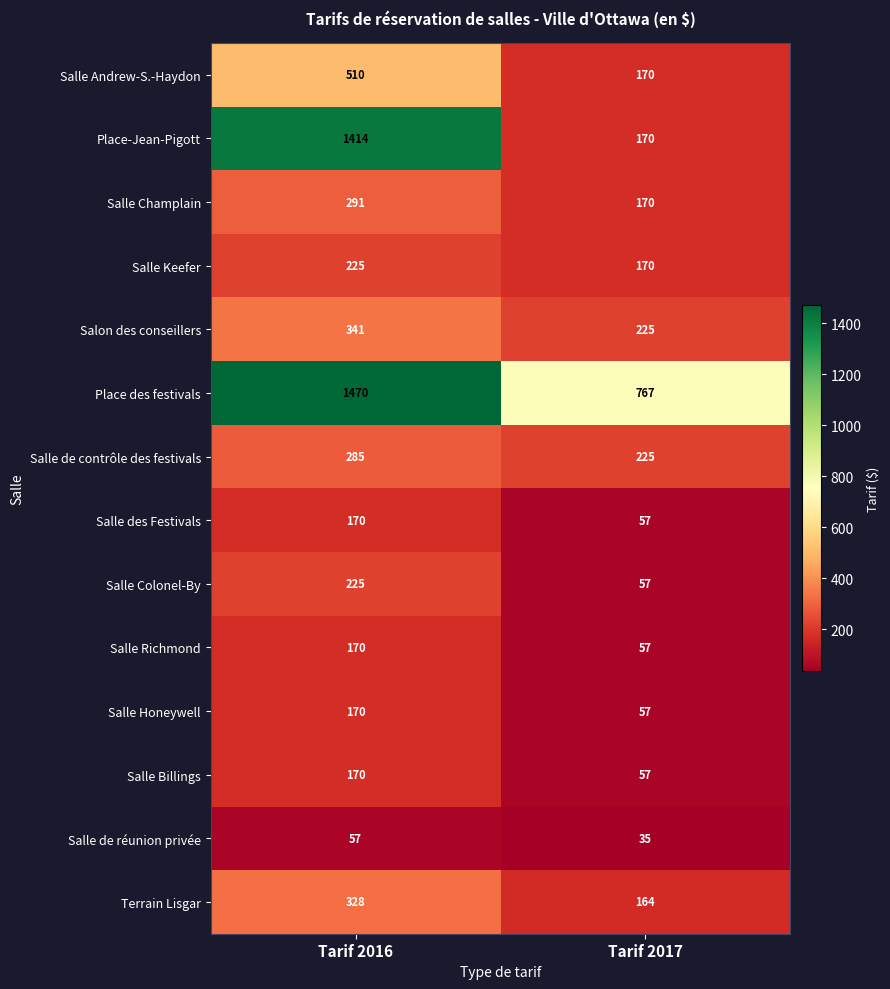

Reading left to right, transcribe all the data shown in this chart.

Salle Andrew-S.-Haydon: 510	170
Place-Jean-Pigott: 1414	170
Salle Champlain: 291	170
Salle Keefer: 225	170
Salon des conseillers: 341	225
Place des festivals: 1470	767
Salle de contrôle des festivals: 285	225
Salle des Festivals: 170	57
Salle Colonel-By: 225	57
Salle Richmond: 170	57
Salle Honeywell: 170	57
Salle Billings: 170	57
Salle de réunion privée: 57	35
Terrain Lisgar: 328	164